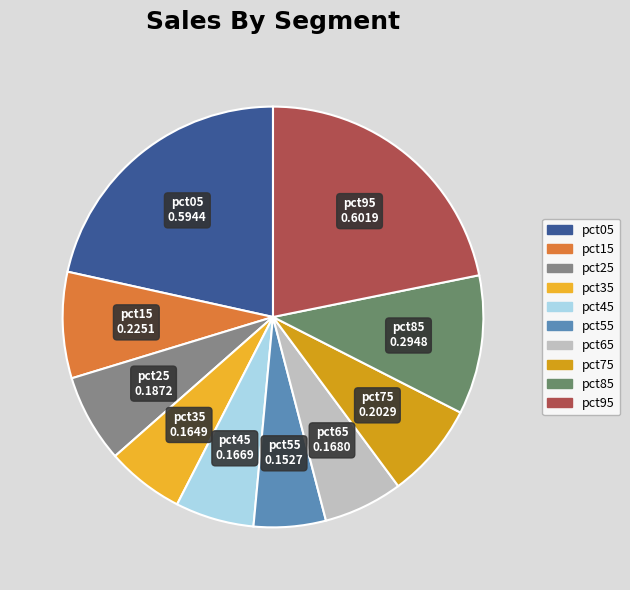

Between pct75 and pct25, which is larger?

pct75